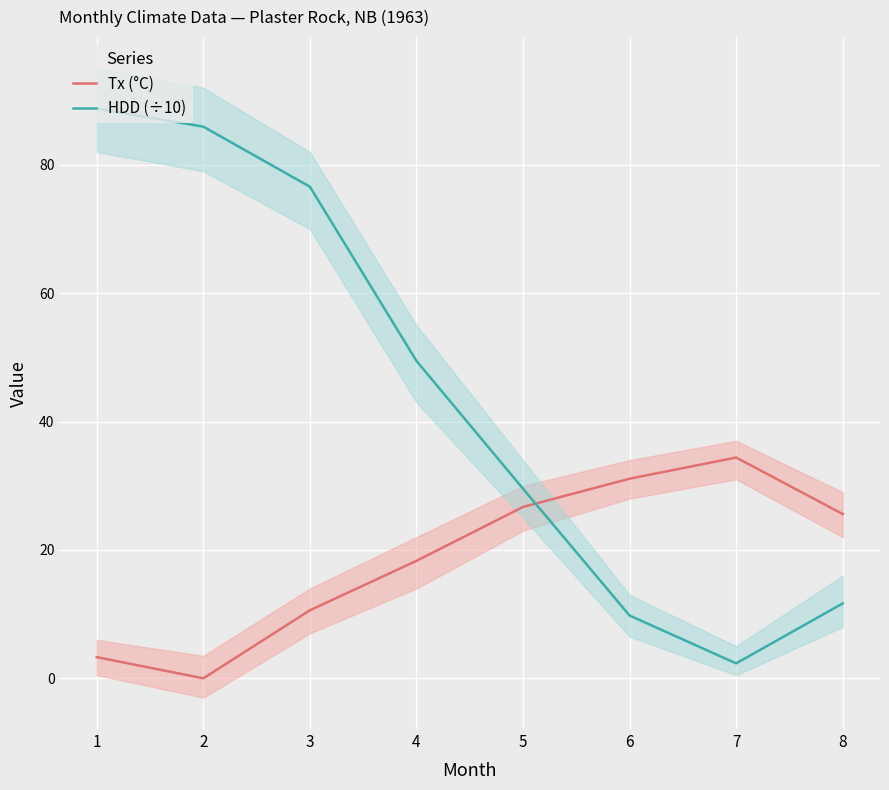

Count the number of categories in the chart.

8